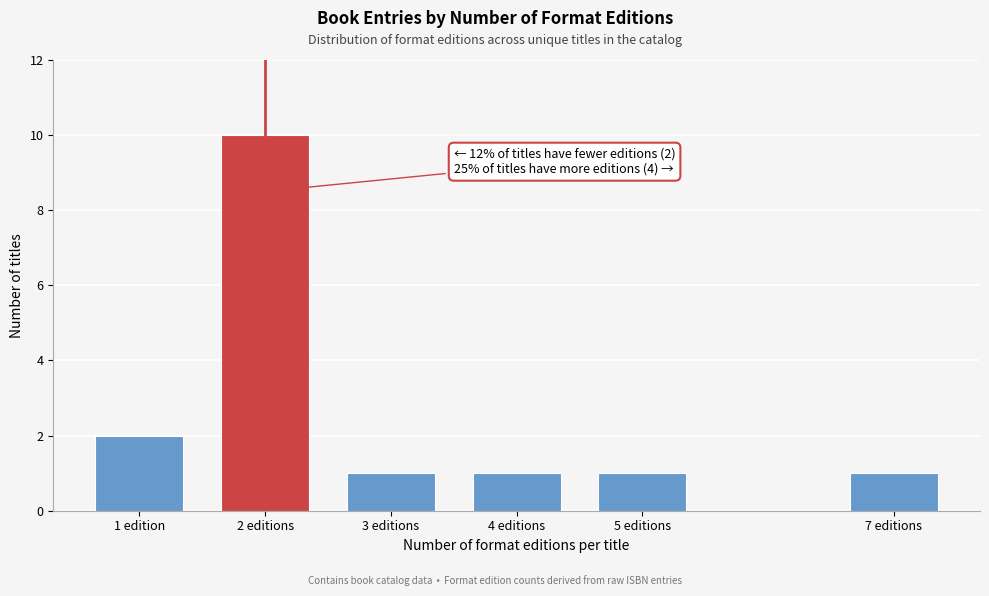

Reading left to right, list all the values displayed in this chart.

2	10	1	1	1	1